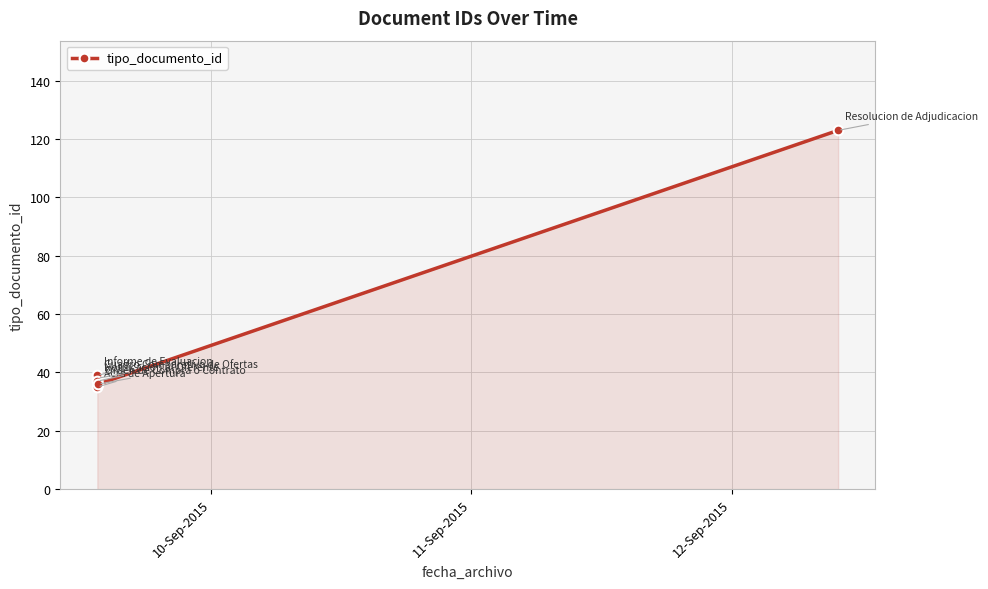

The chart shows a value of 9 at 10-Sep-2015. True or false?

False